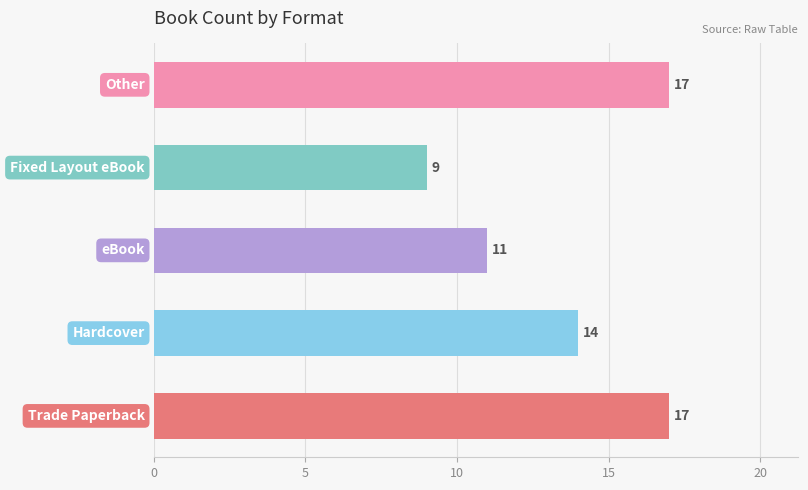

How many series are shown in this chart?

1